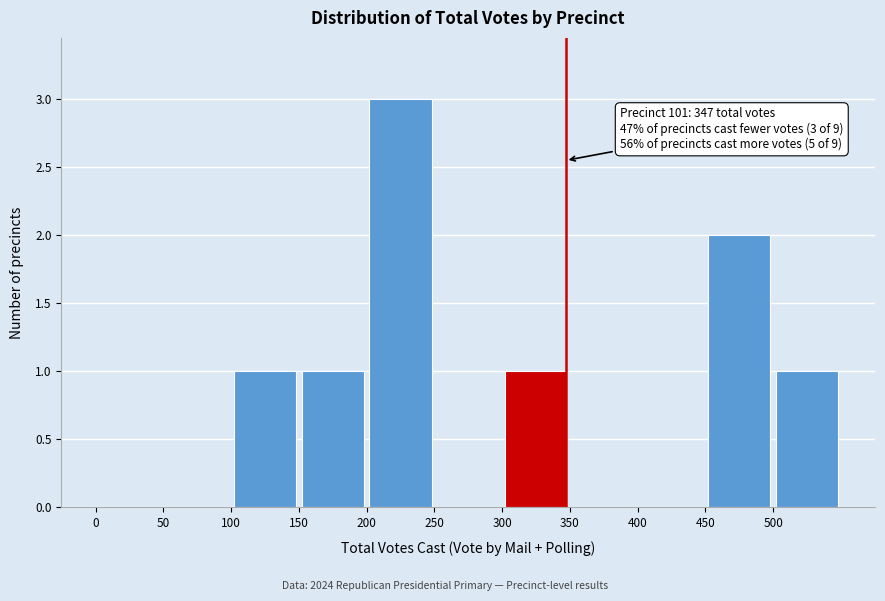

Over which range of the x-axis is the bar tallest?

200 to 250